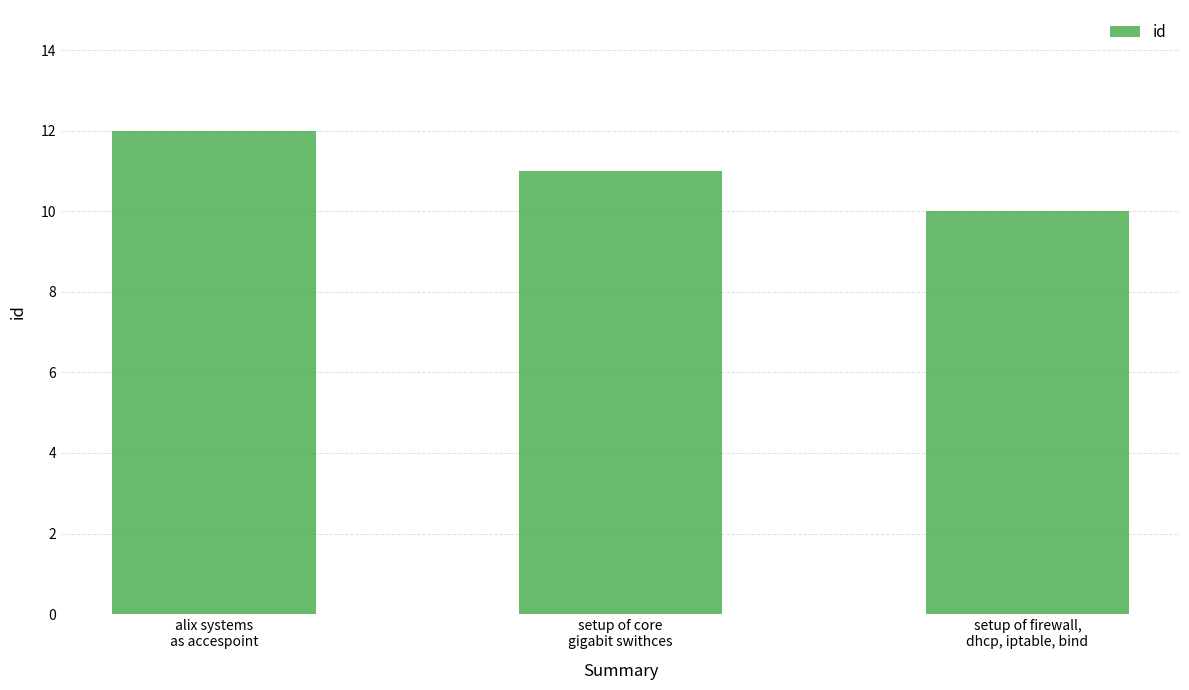

What is the smallest value displayed?

10